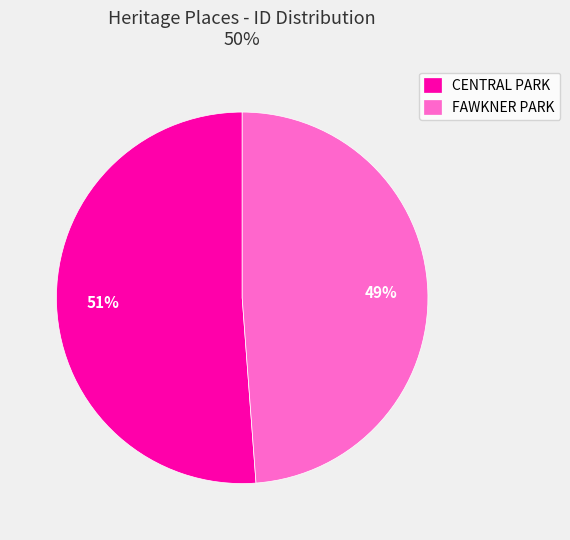

Is it true that CENTRAL PARK is 51% of the pie?

True